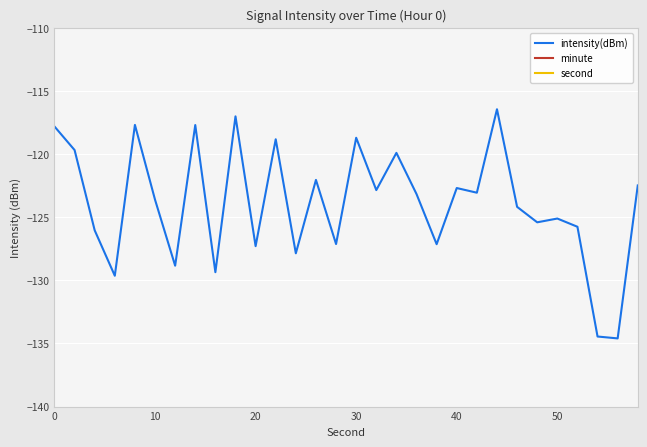

The intensity(dBm) series shows -117.8 at 0. True or false?

True